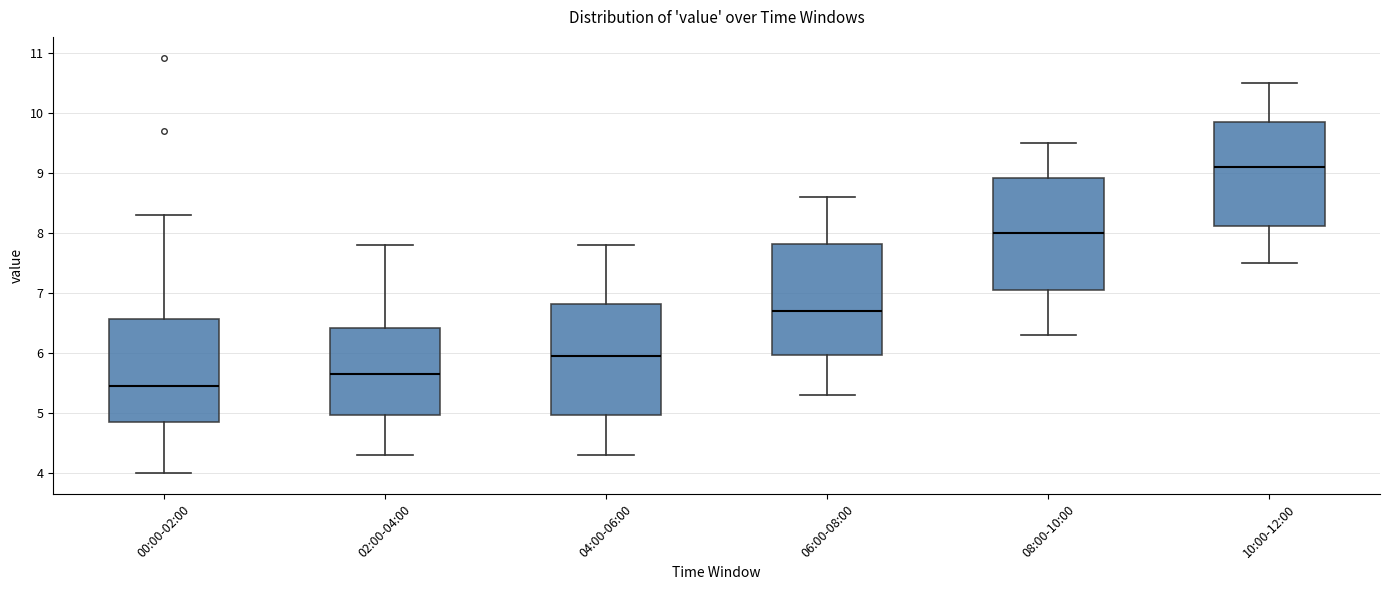

Which box has the lowest median line?

00:00-02:00